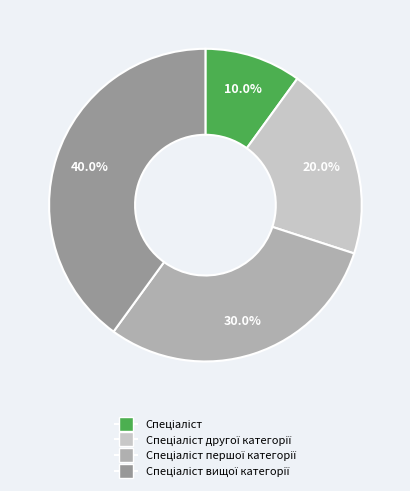

Is there a majority slice in this chart?

No